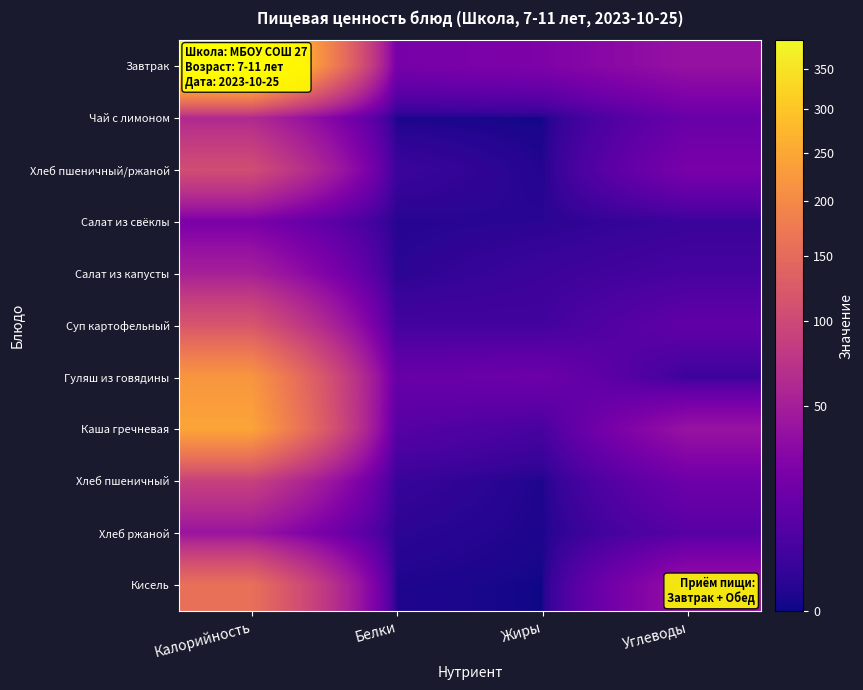

At which category is the sum across all series the highest?

Калорийность